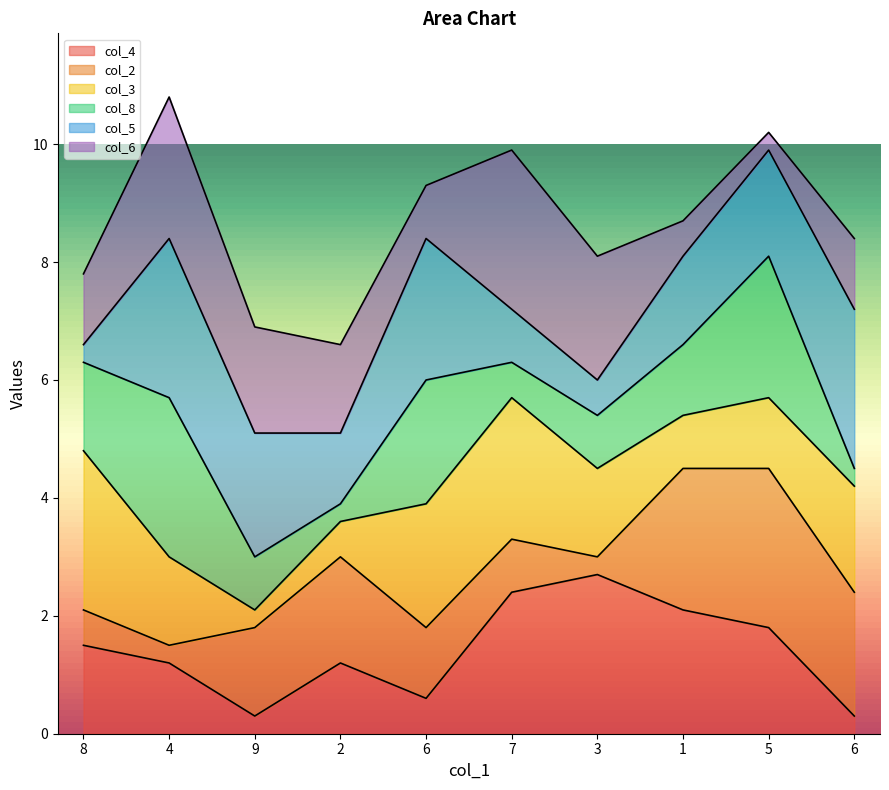

The col_3 series shows 7 at 6. True or false?

True